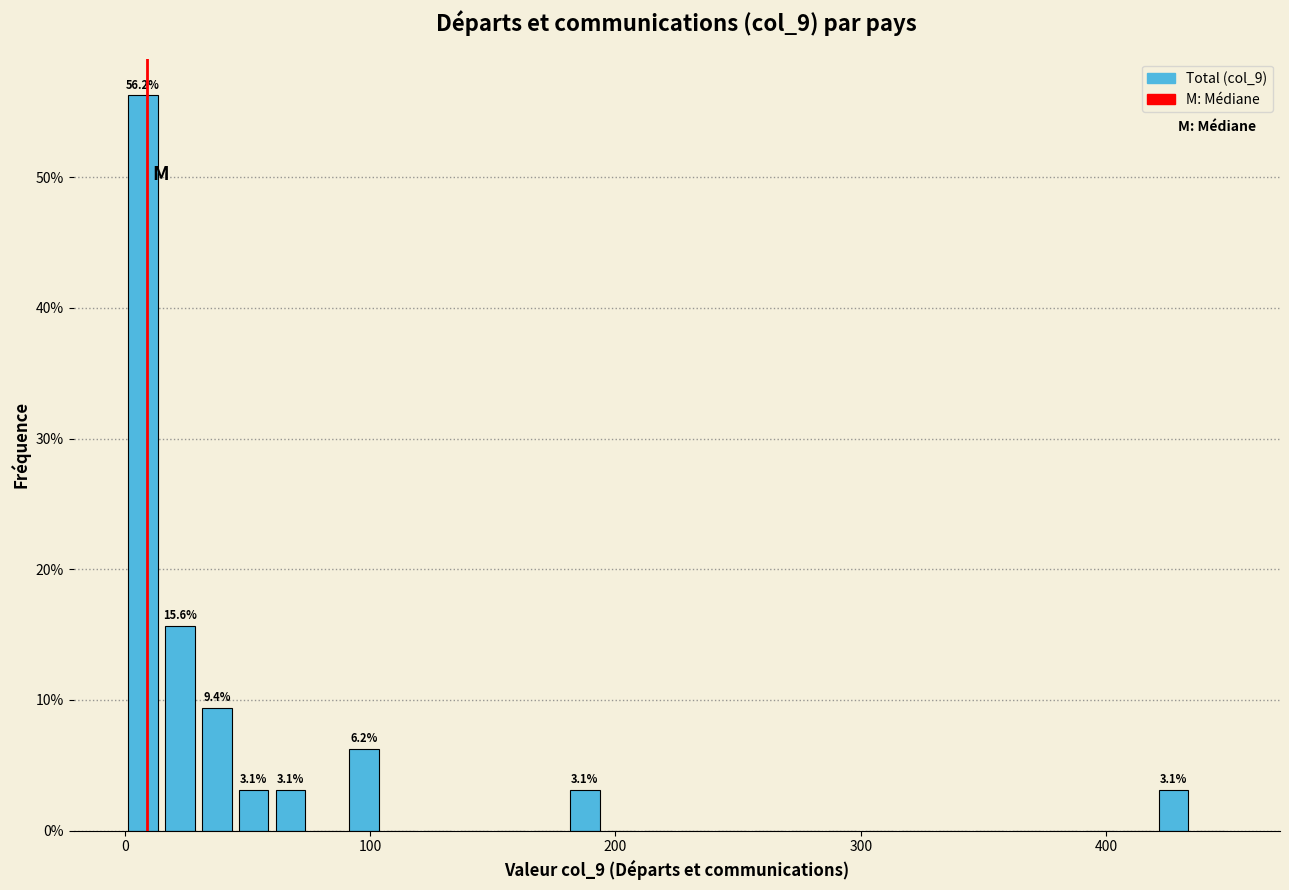

Read against the x-axis, roughly where is the centre of the tallest bar?

10